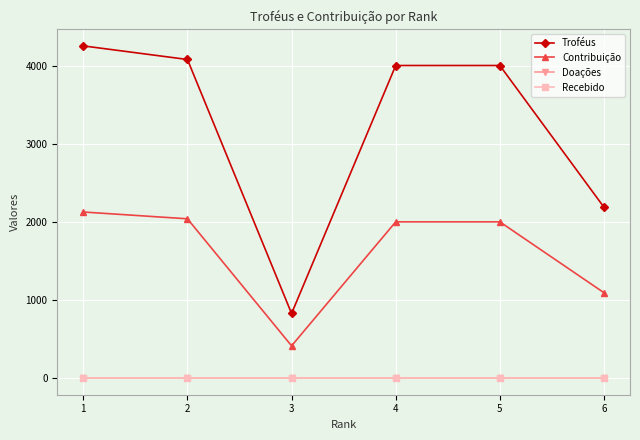

Where is Doações nearest to the value 0?

1